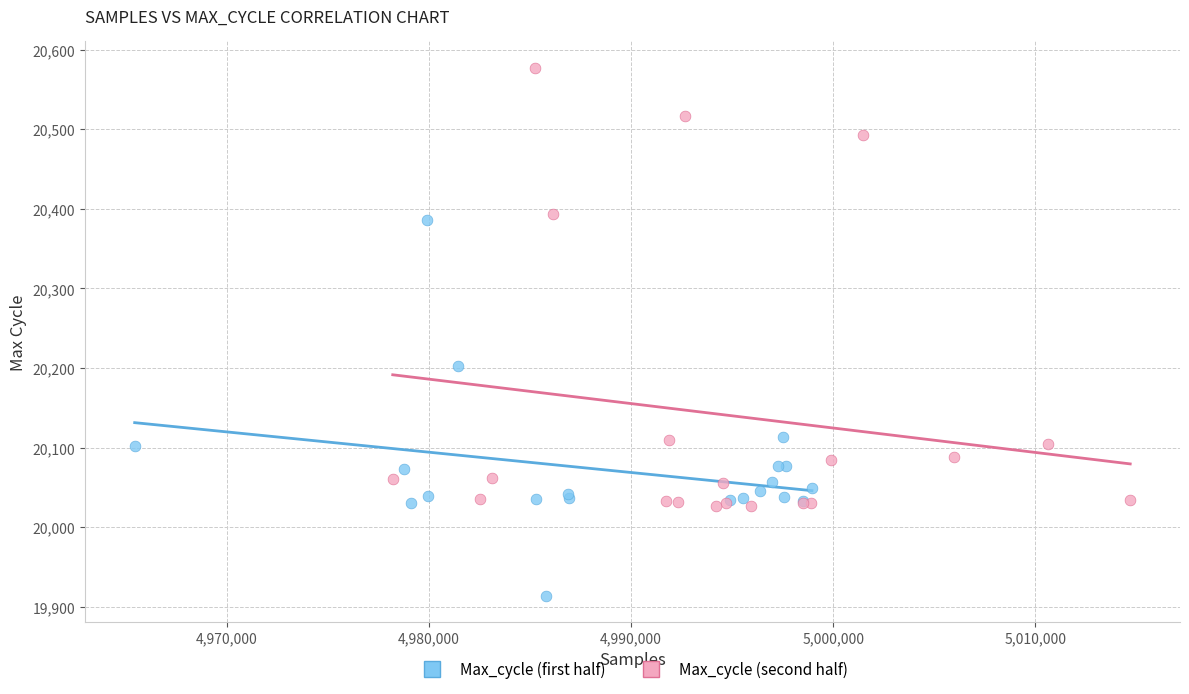

Which series reaches the minimum Y coordinate?

Max_cycle (first half)